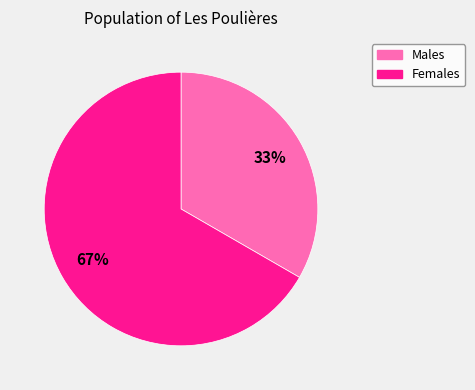

Is there a majority slice in this chart?

Yes